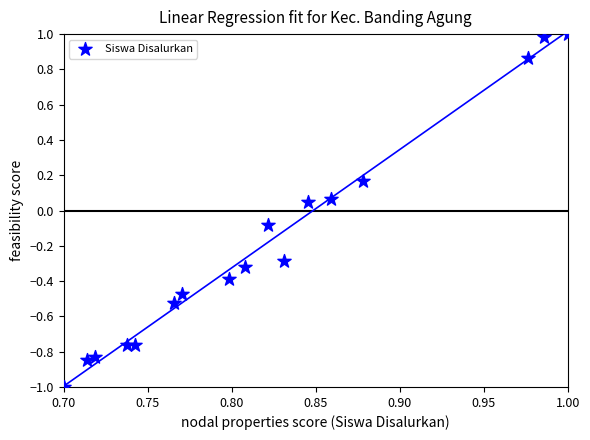

What is the range of X values (max minus min)?

0.3